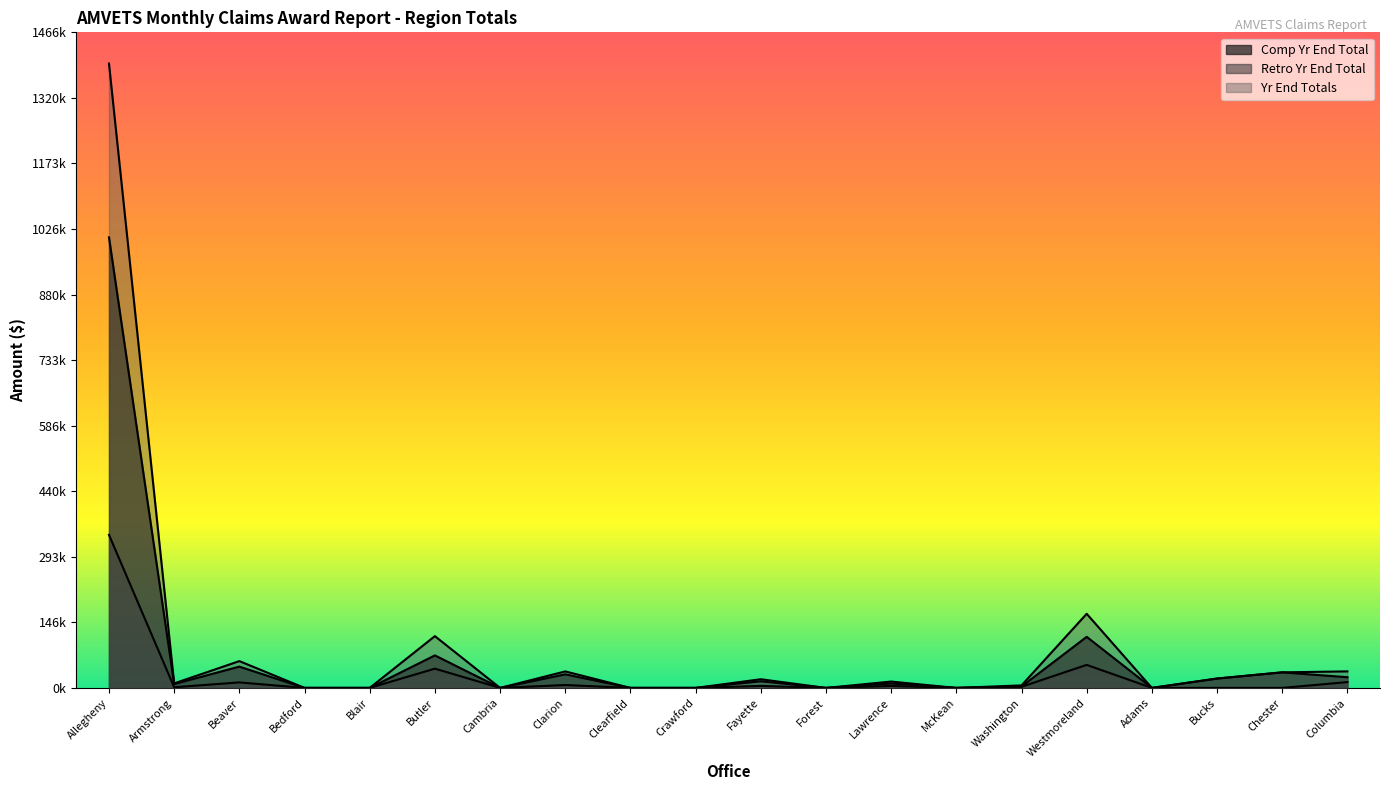

Is it true that Retro Yr End Total equals 342470.8 at Allegheny?

True